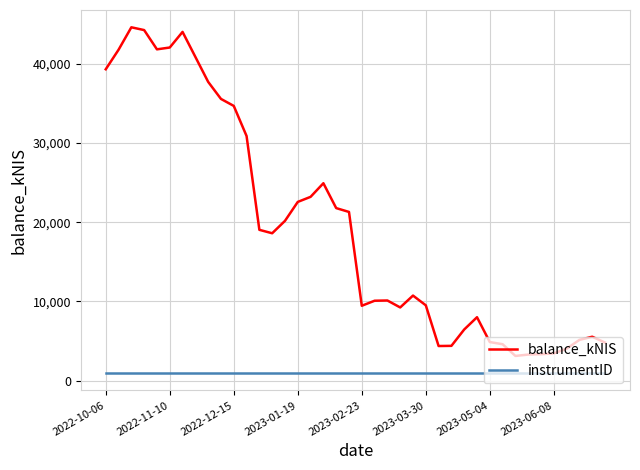

True or false: instrumentID and balance_kNIS cross at least once.

False